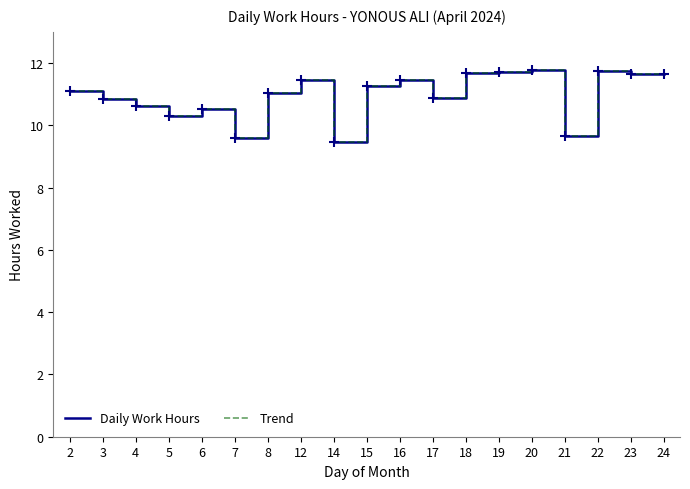

What is the total value across all series at 22?

23.5